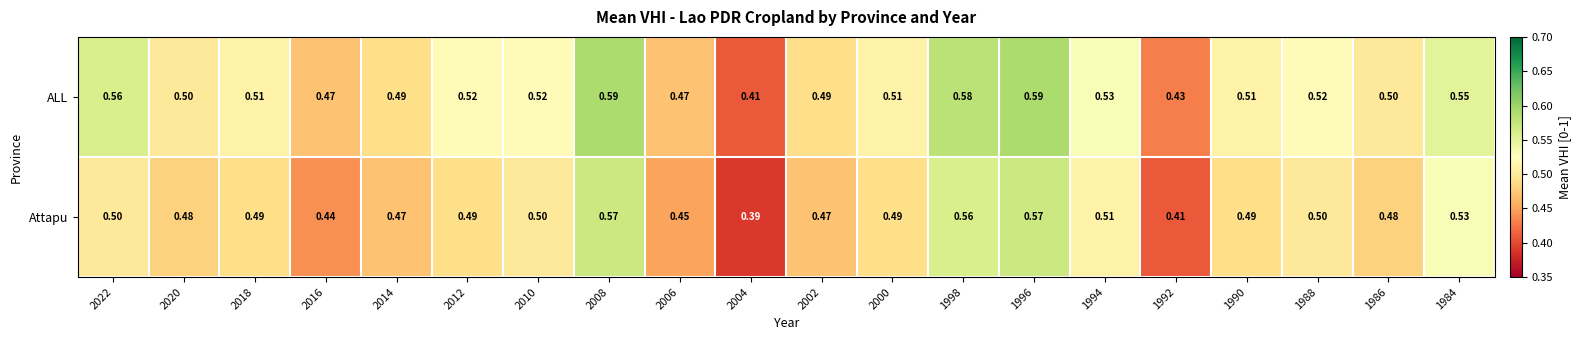

Is the value of Attapu at 1990 greater than the value of ALL at 2006?

Yes